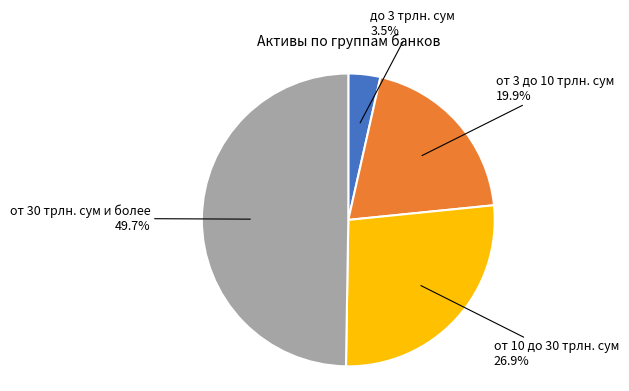

What is the ratio of the value at от 10 до 30 трлн. сум to the value at от 30 трлн. сум и более?

0.5